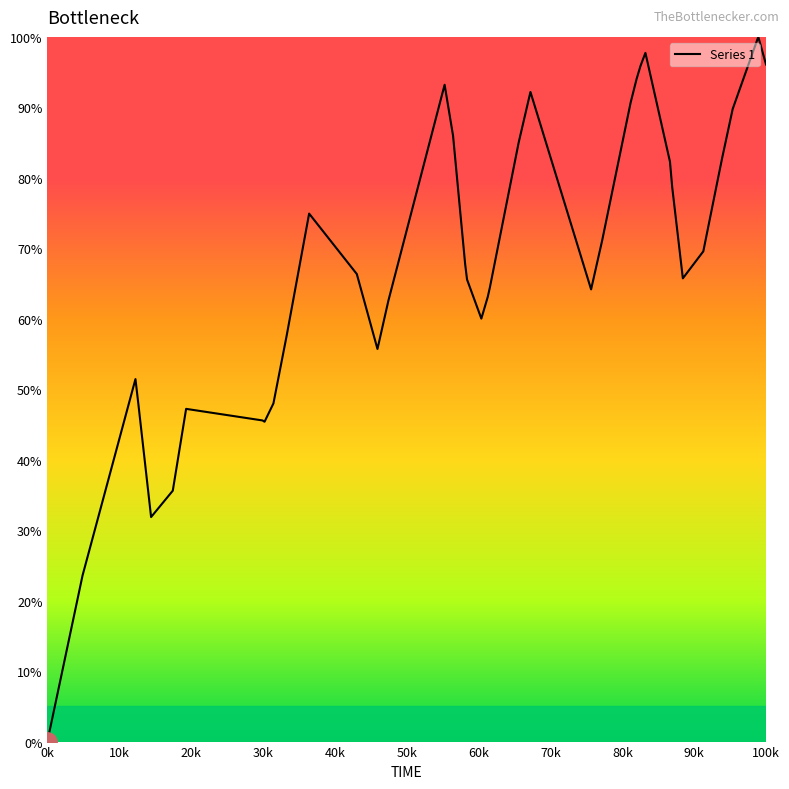

What is the average value?

66.9